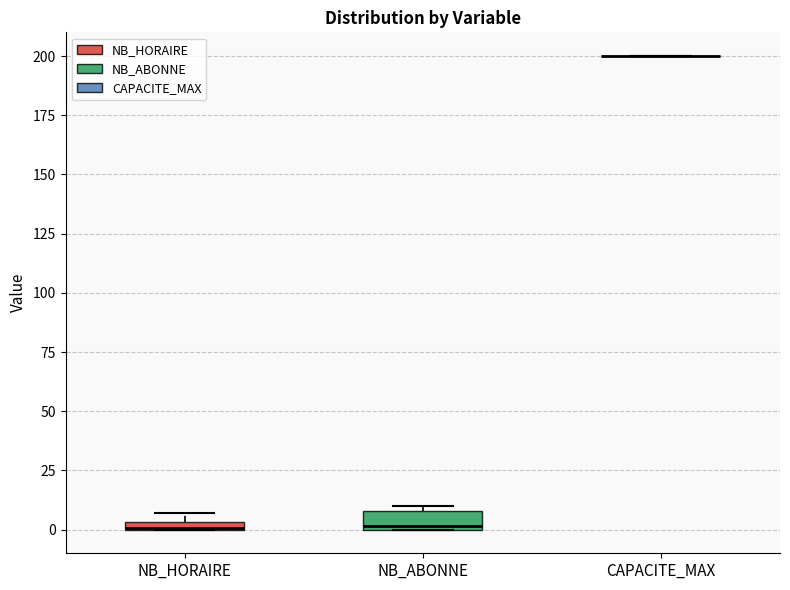

Comparing the boxes themselves (not the whiskers), which one is the tallest?

NB_ABONNE